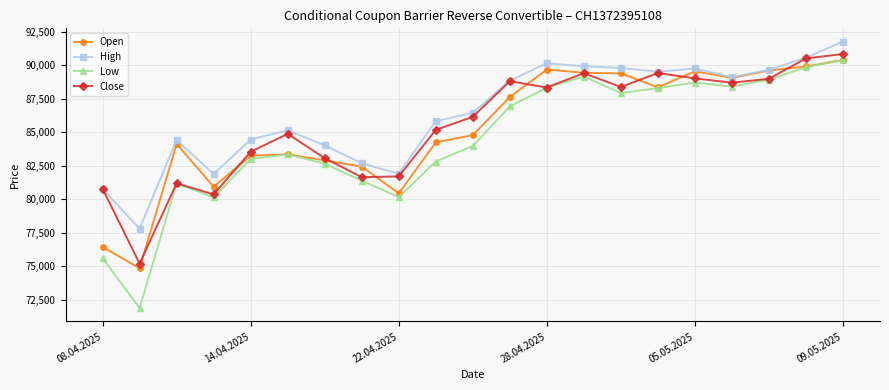

What is the maximum value for Open?

90380